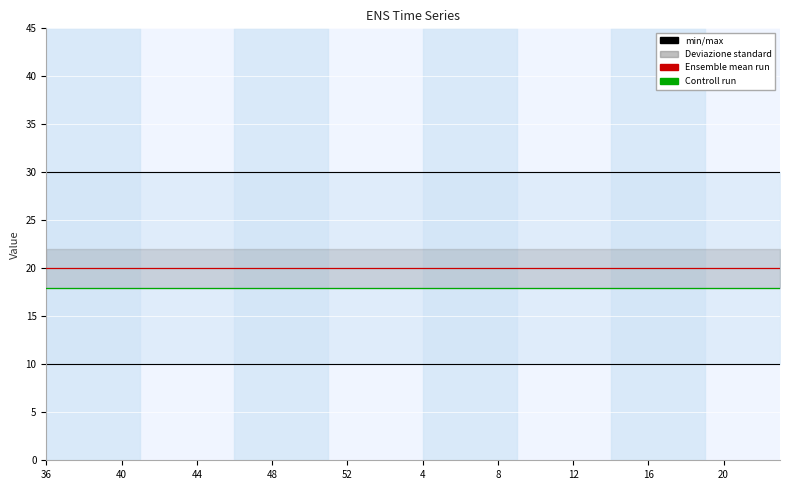

Which series has the largest range (max minus min)?

min/max